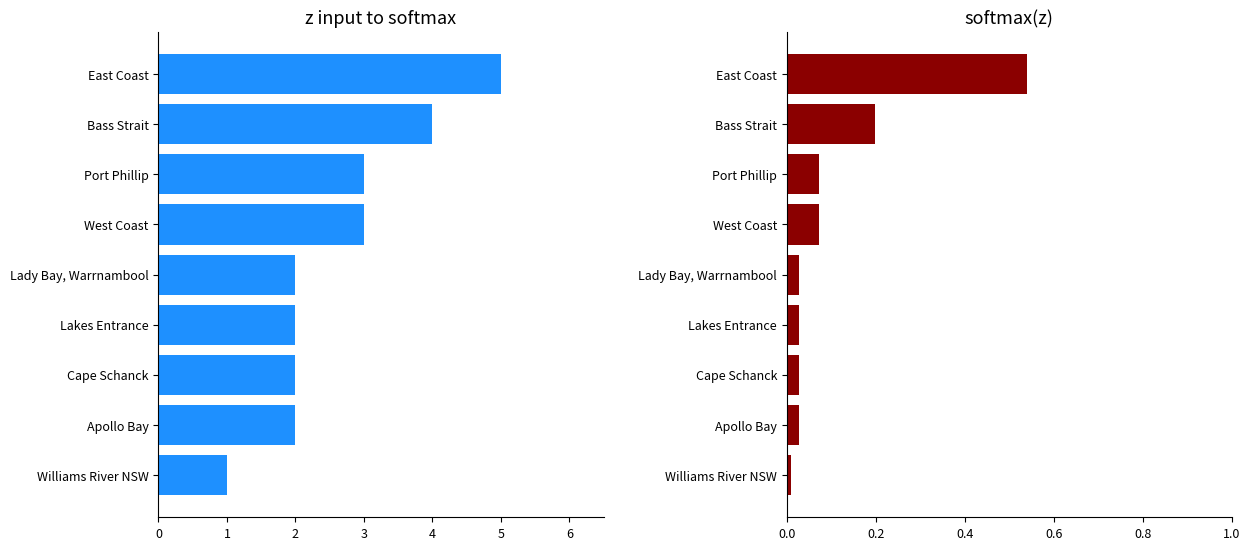

Count the number of categories in the chart.

9